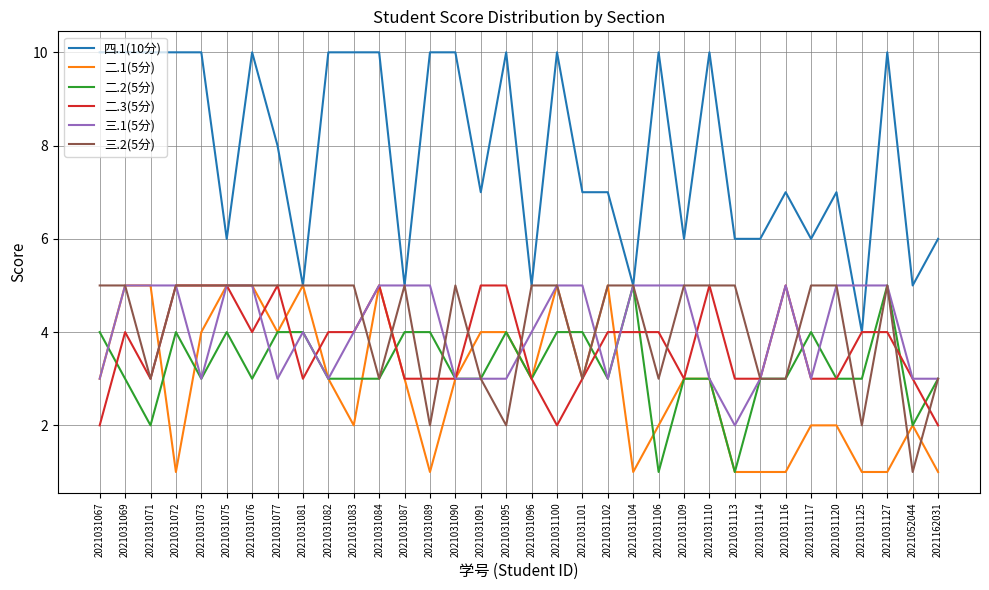

The value of 四.1(10分) at 2021162031 is 6. True or false?

True